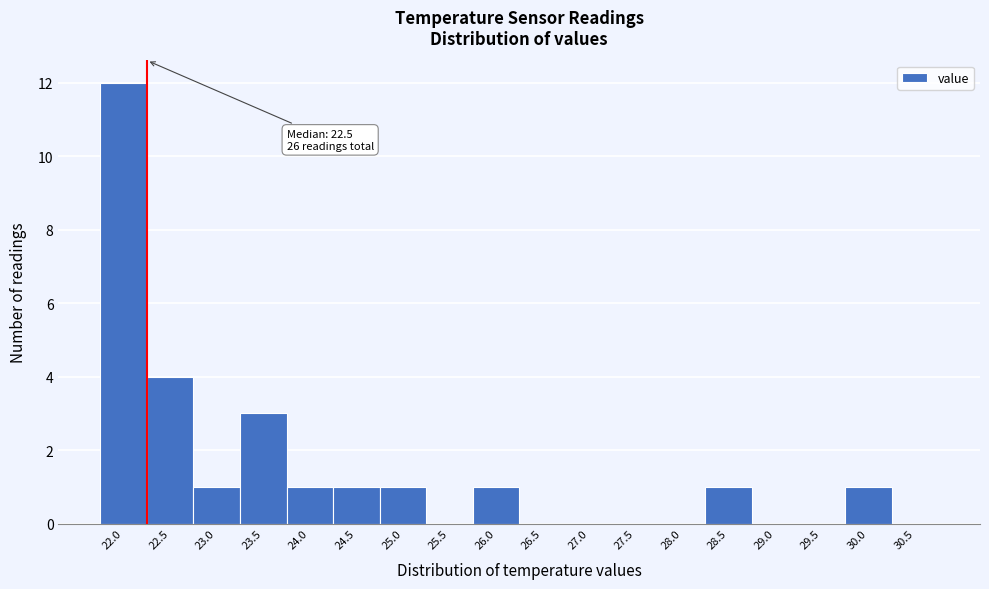

Reading left to right, extract all data points from this chart.

22.0=12	22.5=4	23.0=1	23.5=3	24.0=1	24.5=1	25.0=1	25.5=0	26.0=1	26.5=0	27.0=0	27.5=0	28.0=0	28.5=1	29.0=0	29.5=0	30.0=1	30.5=0